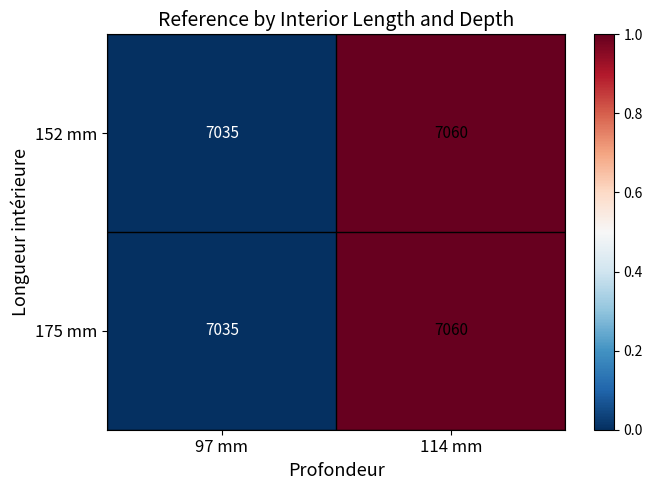

The value of 152 mm at 97 mm is 1620. True or false?

False